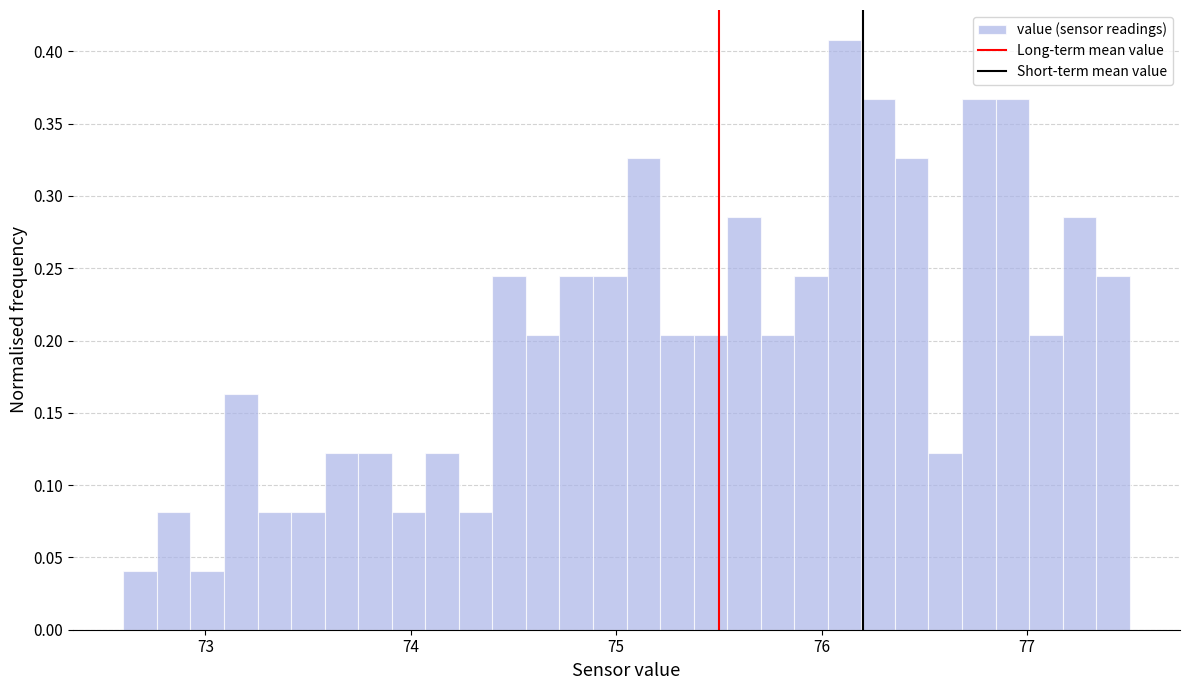

Read against the x-axis, roughly where is the centre of the tallest bar?

76.1